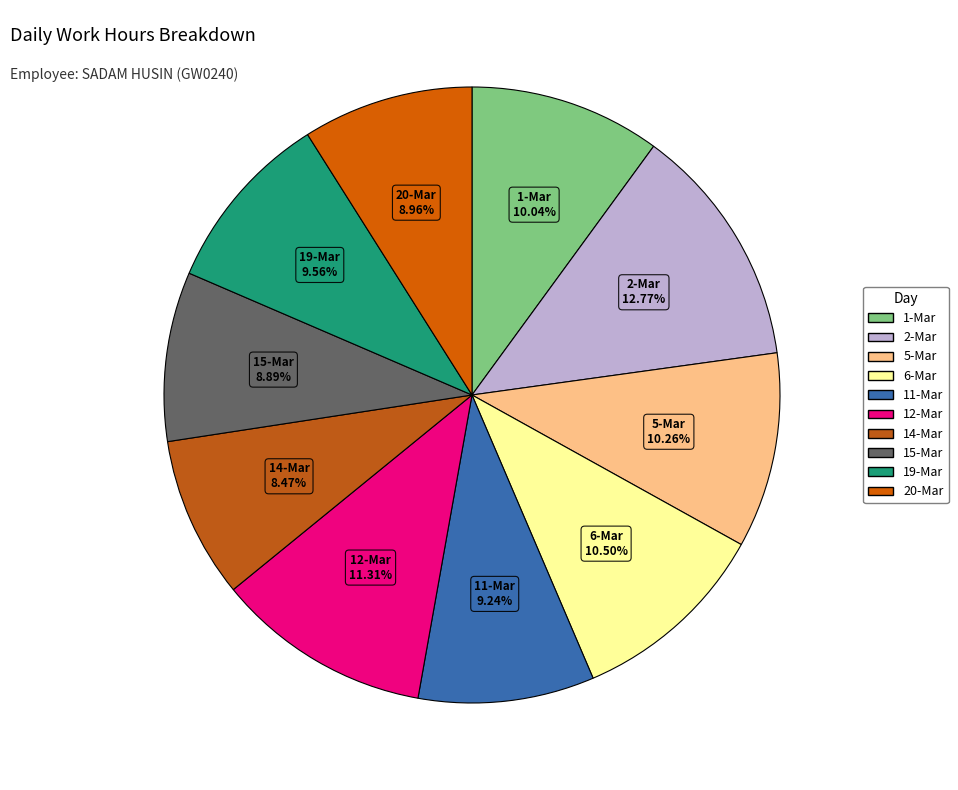

Count the number of slices in the pie.

10